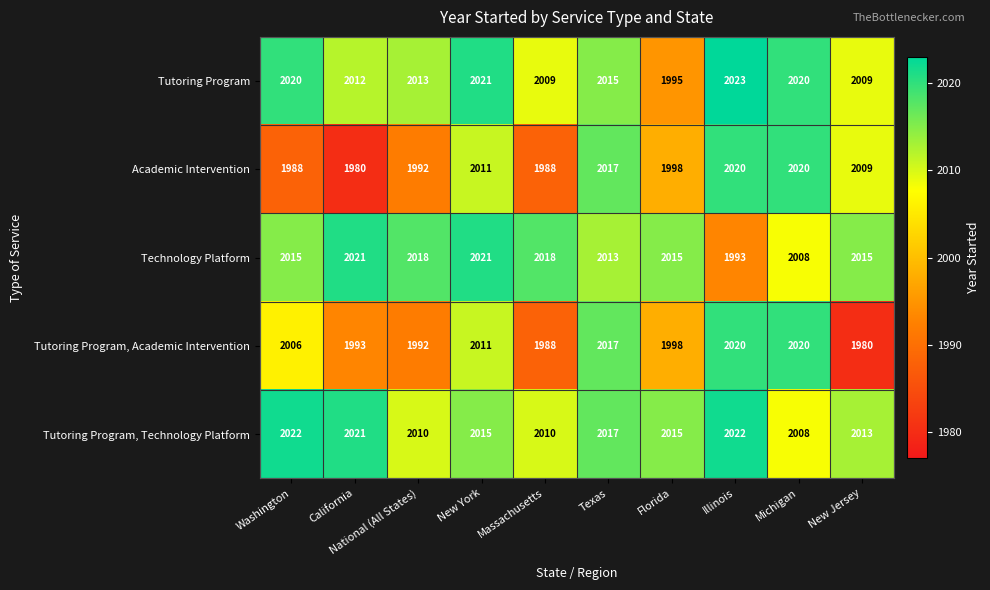

Which category has the lowest value in the Academic Intervention series?

California